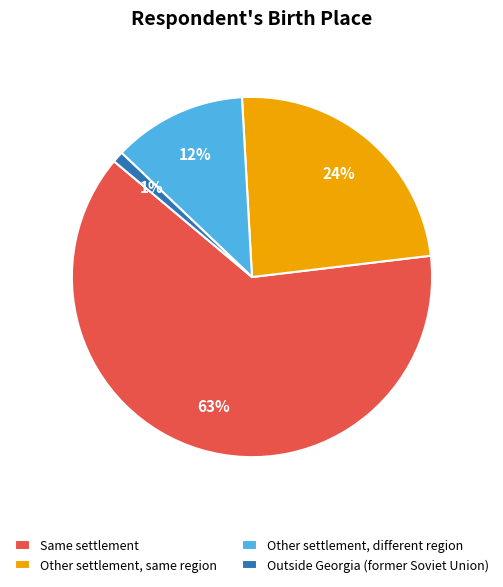

Is the sum of Same settlement and Outside Georgia (former Soviet Union) greater than half?

Yes